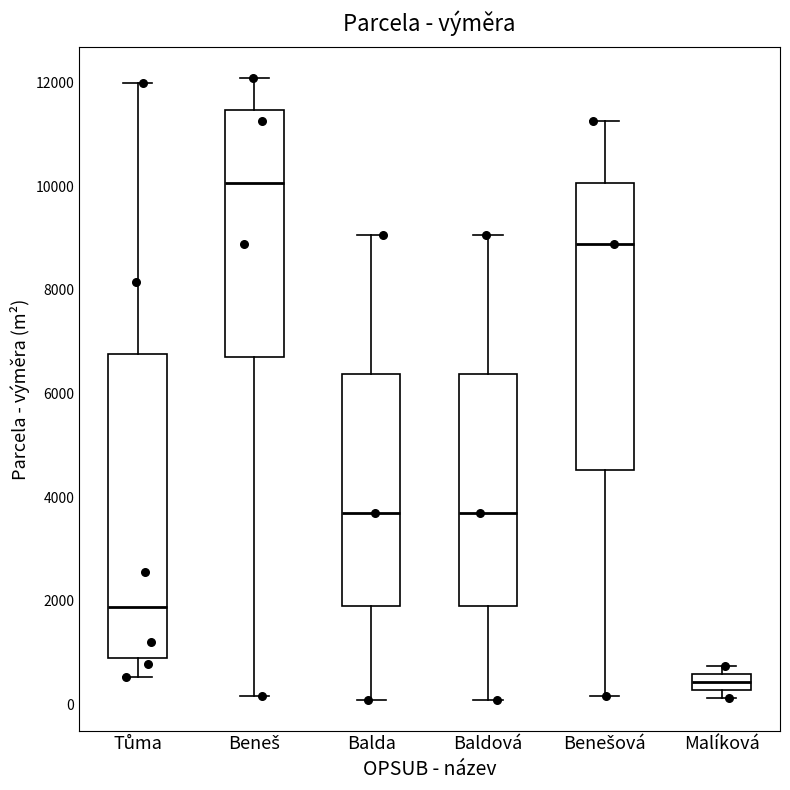

Which box's median line is the highest?

Beneš